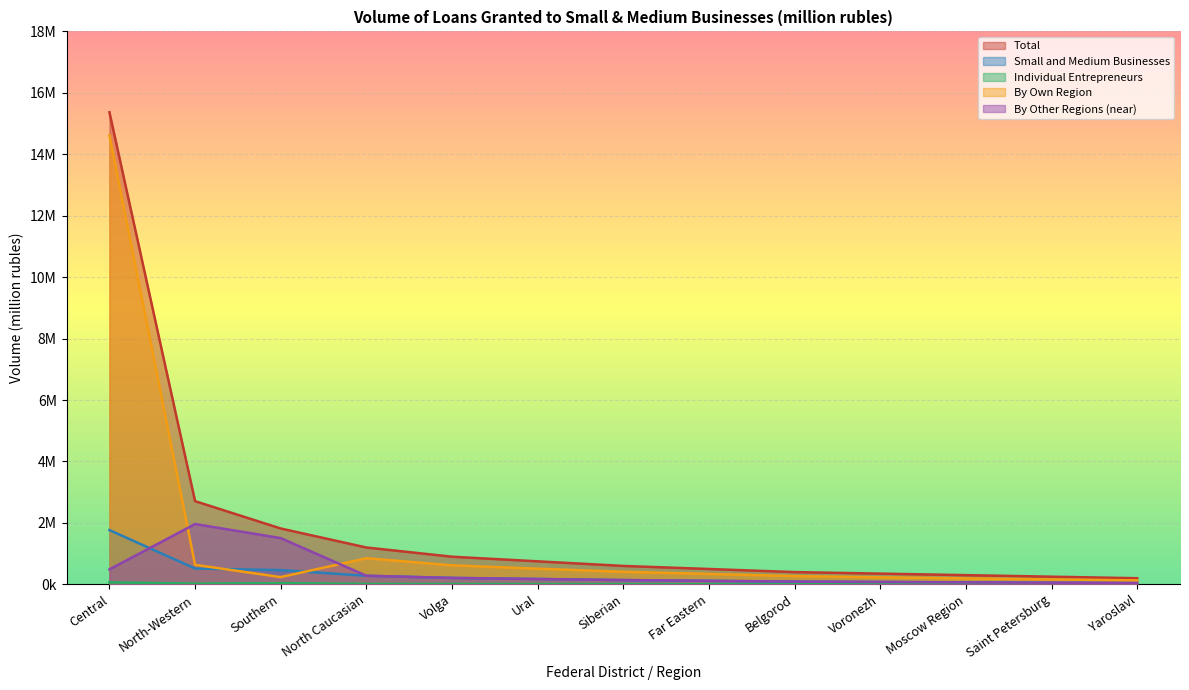

Reading right to left, transcribe all the data shown in this chart.

Total: 200000	250000	300000	350000	400000	500000	600000	750000	900000	1200000	1818772	2708655	15367086
Small and Medium Businesses: 45000	55000	65000	78000	90000	115000	140000	175000	210000	280000	463505	515458	1767706
Individual Entrepreneurs: 2500	3200	4000	4800	5500	7000	8500	10000	12000	15000	39793	23430	65170
By Own Region: 130000	160000	195000	230000	270000	340000	410000	510000	620000	850000	236704	635574	14616590
By Other Regions (near): 45000	55000	65000	78000	90000	115000	140000	175000	210000	280000	1505574	1963169	487327